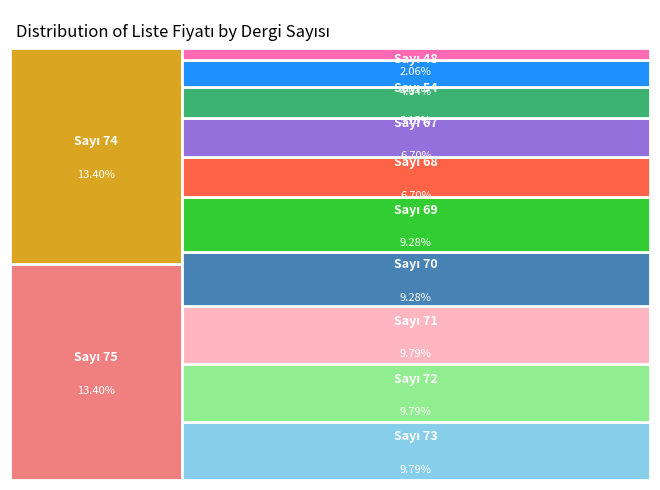

How many slices are in this pie chart?

12